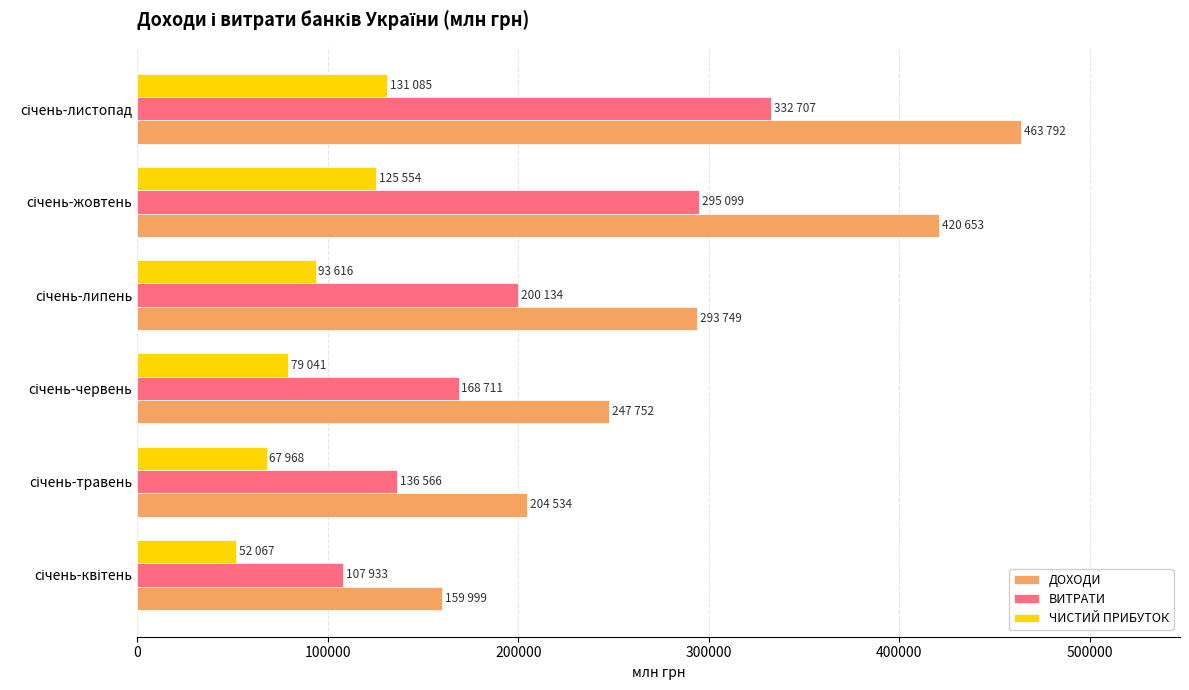

Which series has the largest total across all categories?

ДОХОДИ